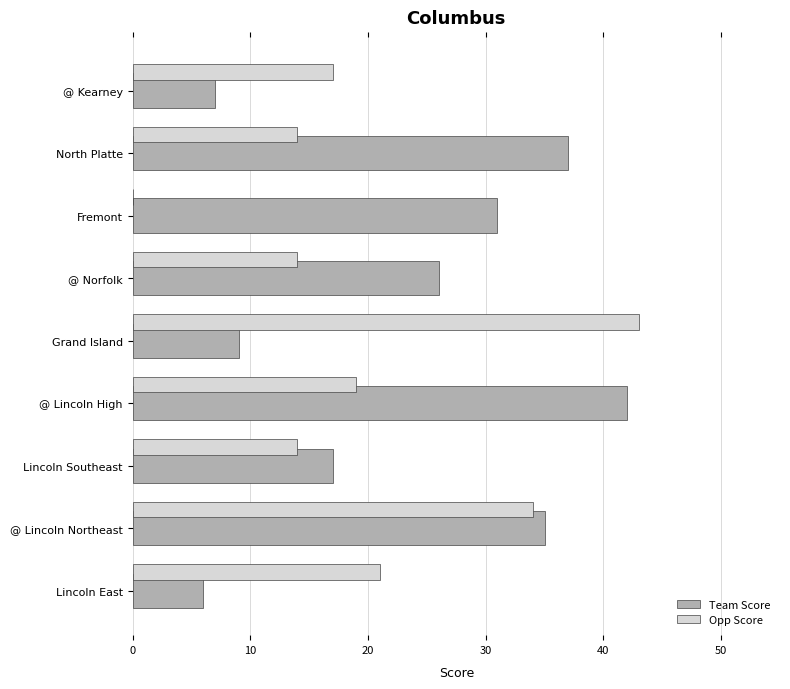

What is the greatest value displayed?

43